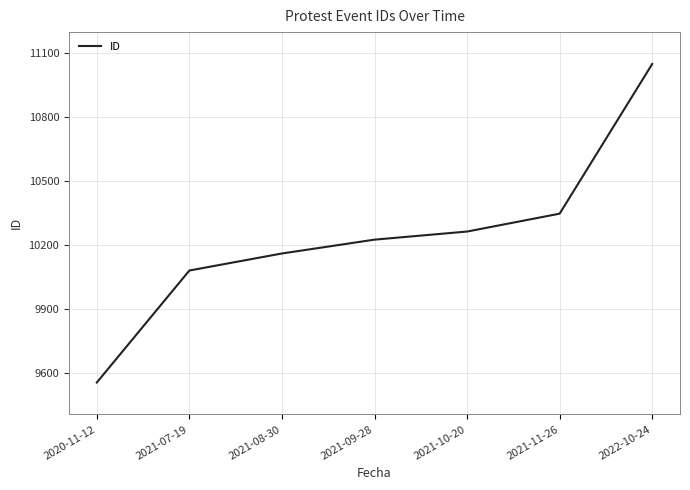

What is the sum of the values at 2021-07-19 and 2020-11-12?

19632